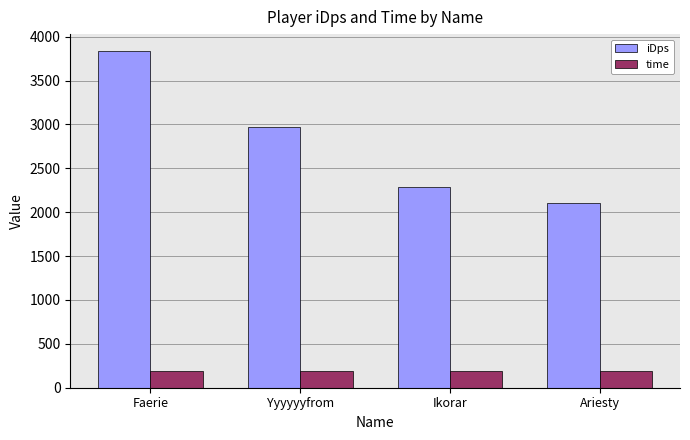

At which label is iDps closest to 2971?

Yyyyyyfrom